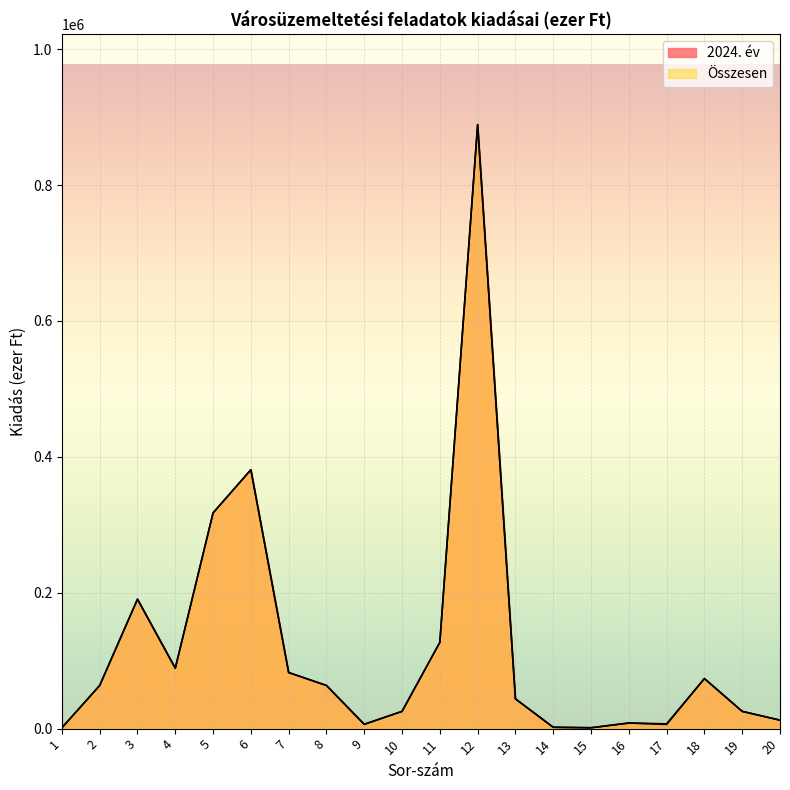

Is it true that 2024. év equals 3209.4 at 20?

False